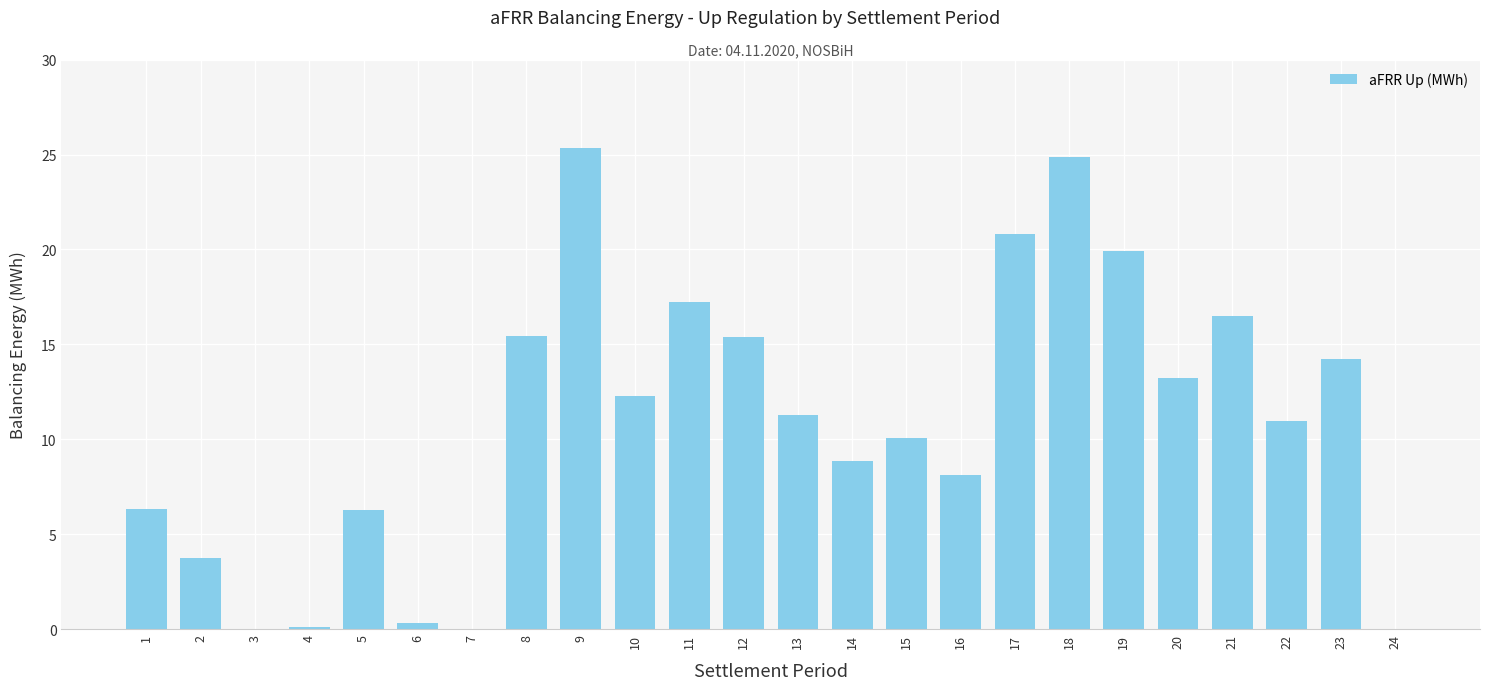

True or false: the data shows 0.1 at 4.

True